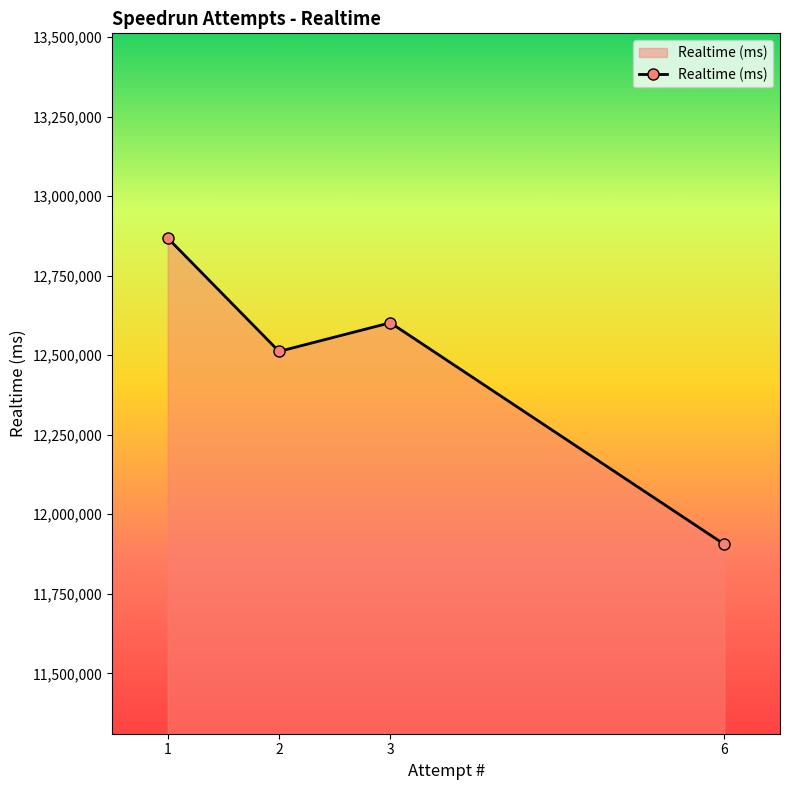

True or false: the data has more than 0 interior local peaks.

True